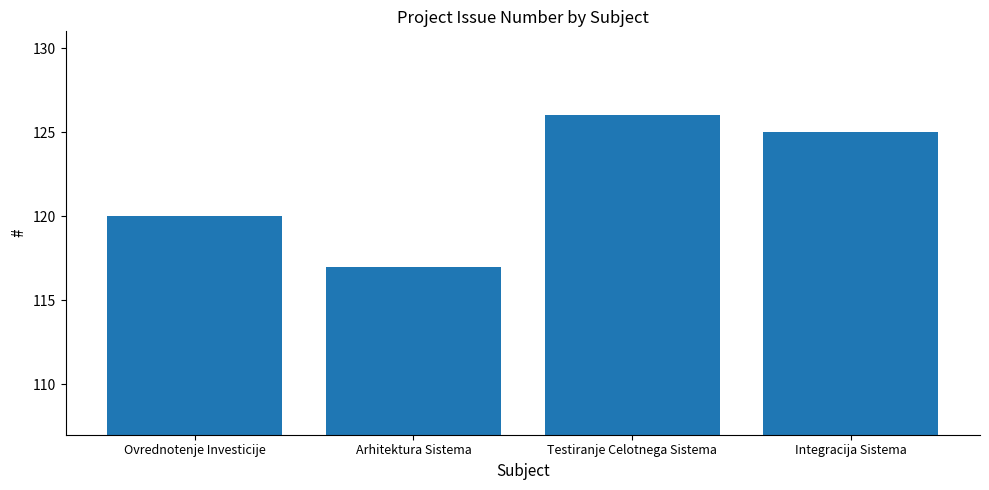

Reading right to left, what are all the values shown in this chart?

125	126	117	120